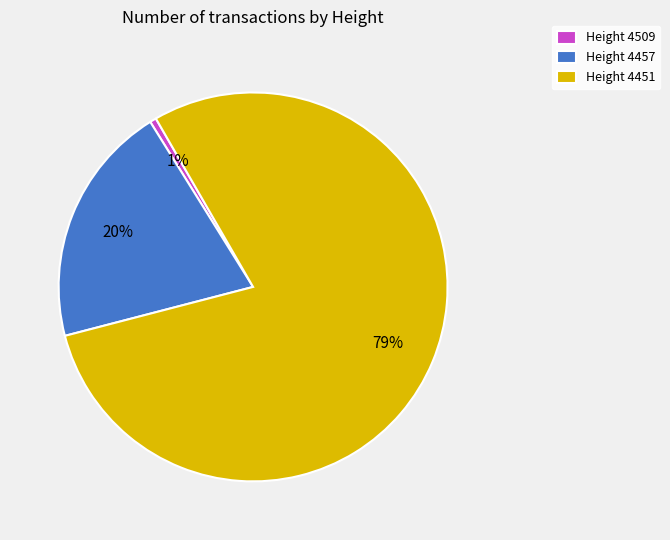

Which has a higher value, Height 4457 or Height 4509?

Height 4457